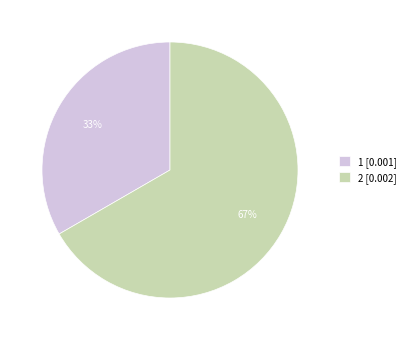

To the nearest percent, what portion does 1 represent?

33%